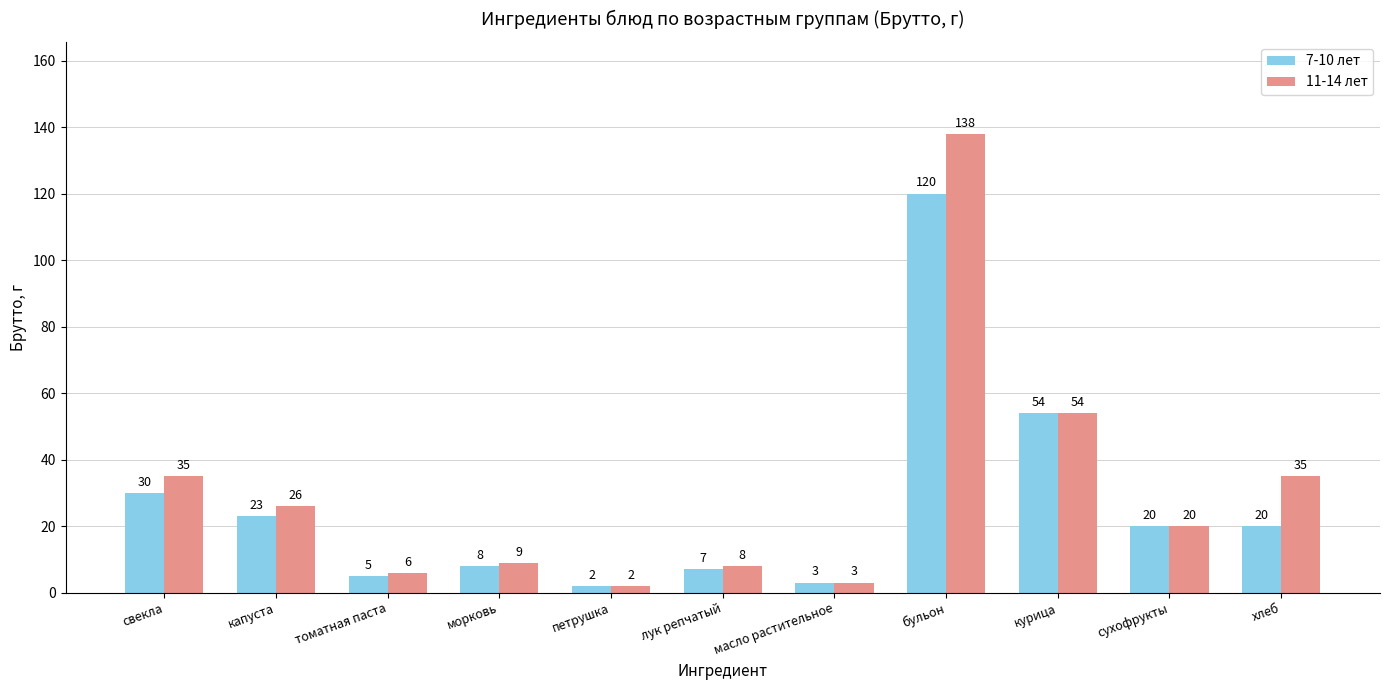

What is the difference between the 7-10 лет values at масло растительное and капуста?

20